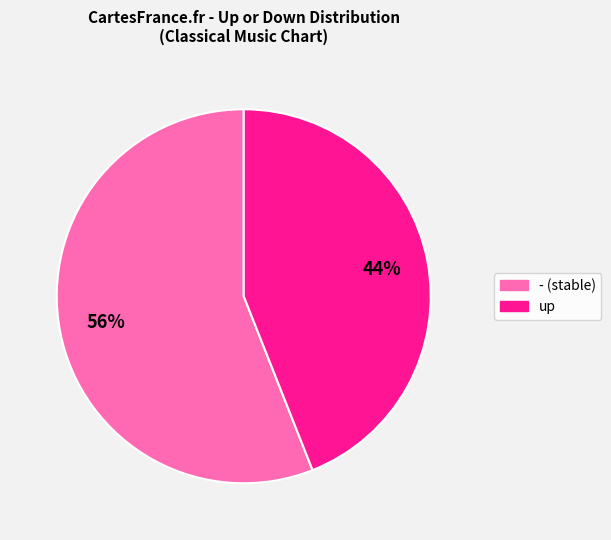

Which category has the biggest portion of the pie?

-